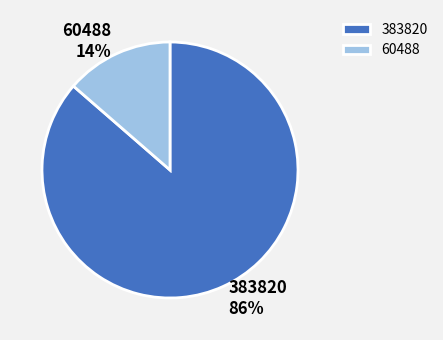

How many slices are in this pie chart?

2